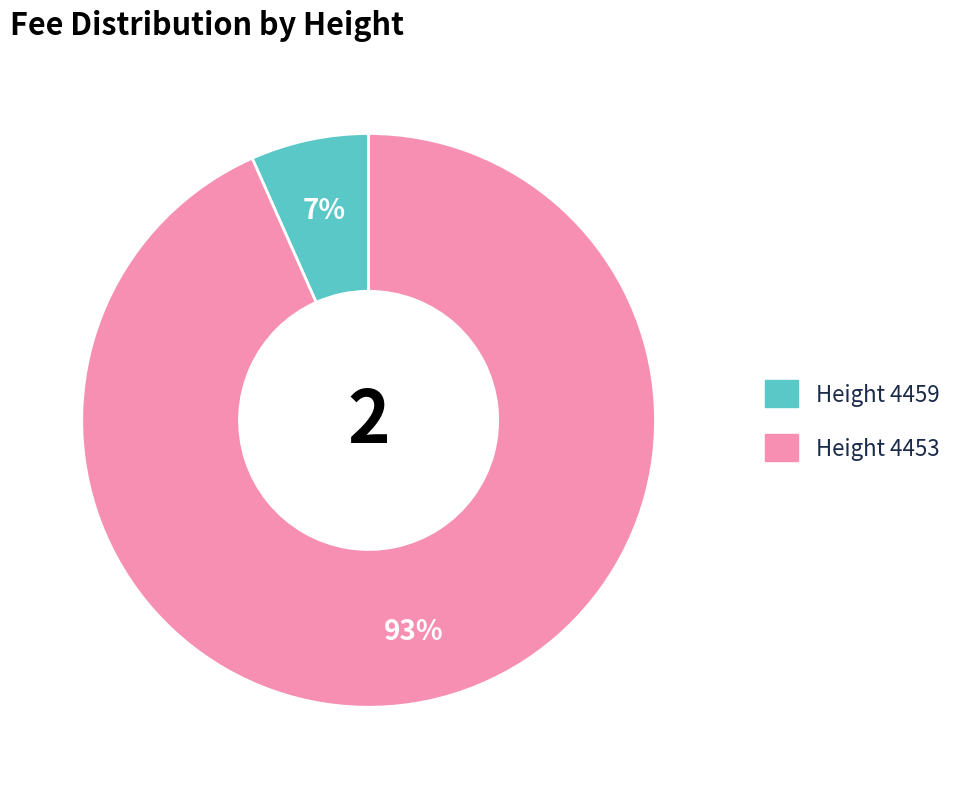

Which category accounts for the majority?

Height 4453